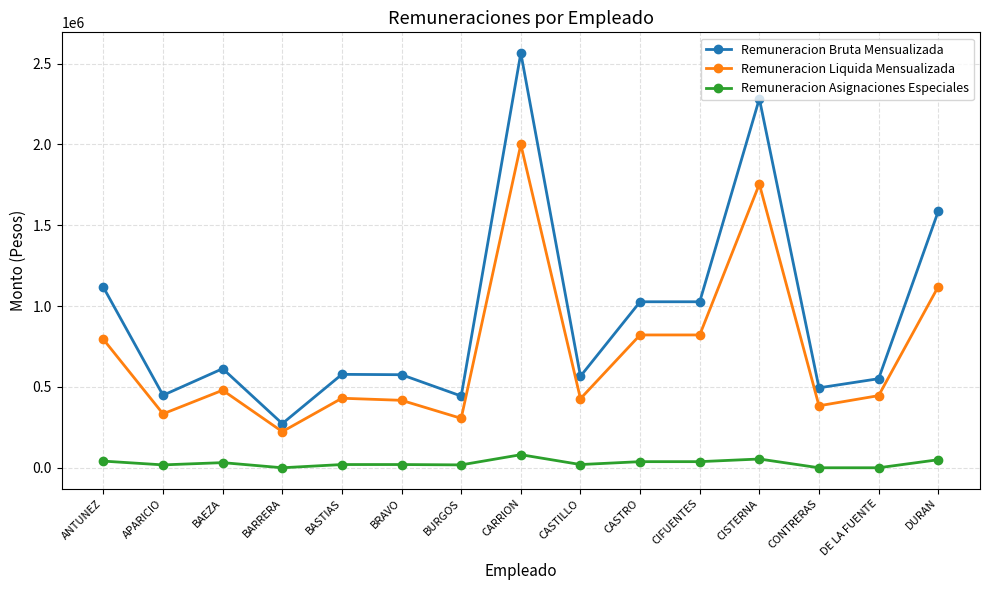

Rank the series by their average value, from lowest to highest.

Remuneracion Asignaciones Especiales, Remuneracion Liquida Mensualizada, Remuneracion Bruta Mensualizada